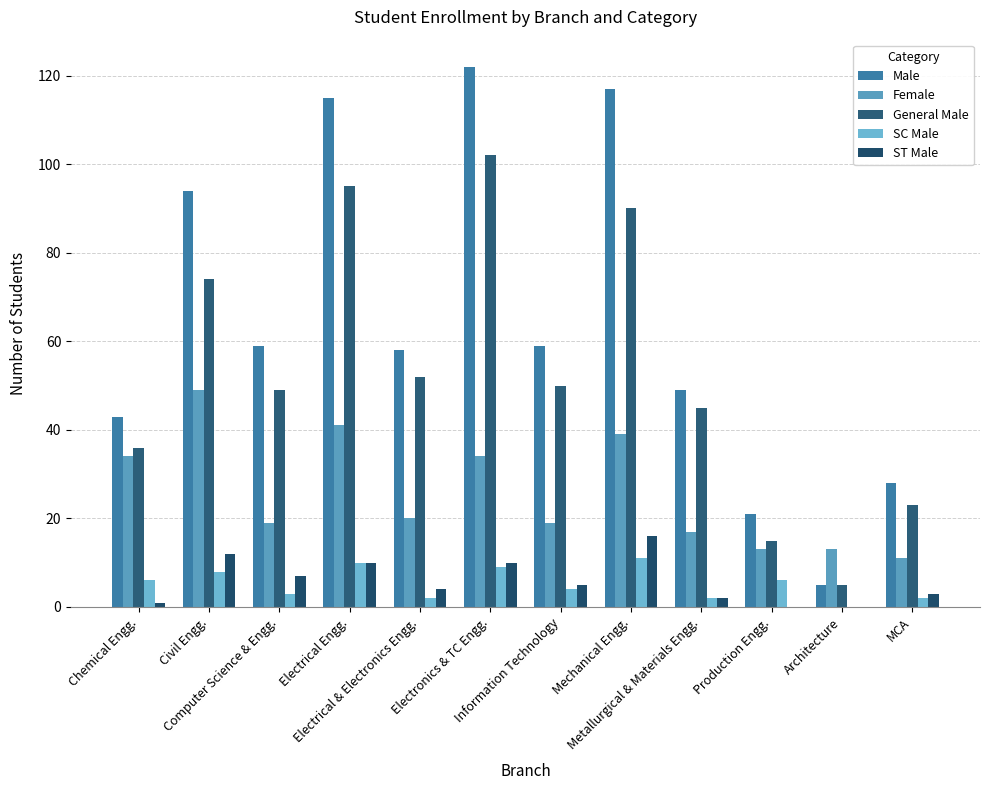

What is the difference between the Male values at Information Technology and Production Engg.?

38